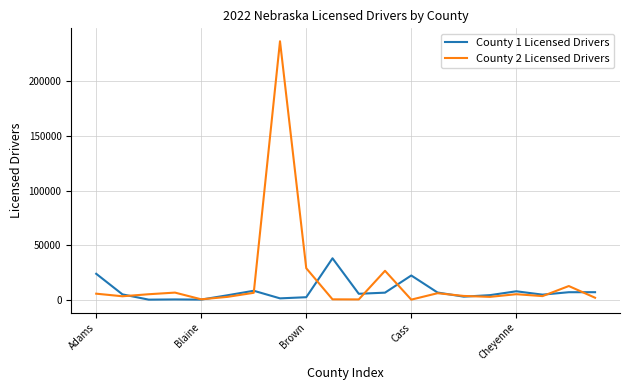

True or false: County 1 Licensed Drivers has more than 2 points higher than both neighbors.

True